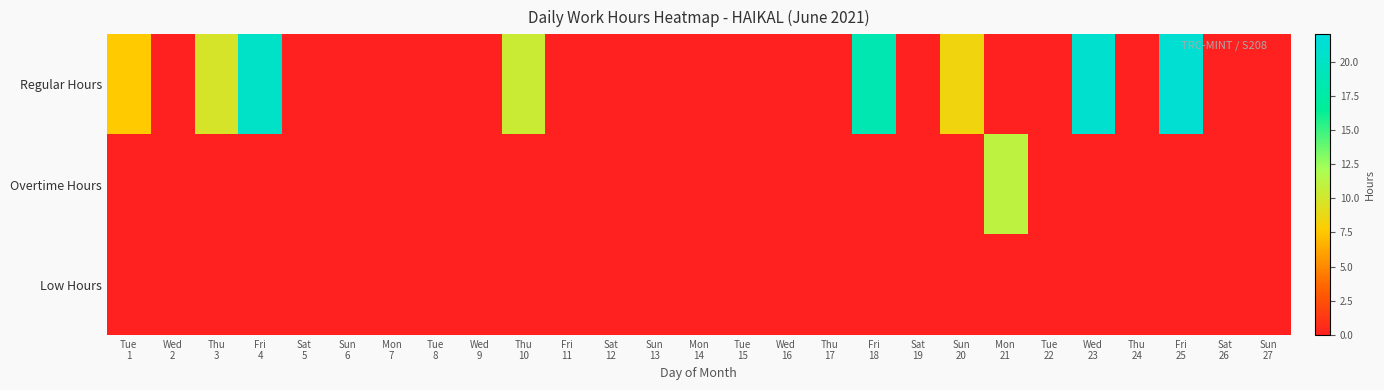

Reading left to right, list all the values displayed in this chart.

Regular Hours: Tue
1=7.7	Wed
2=0.0	Thu
3=9.9	Fri
4=20.3	Sat
5=0.0	Sun
6=0.0	Mon
7=0.0	Tue
8=0.0	Wed
9=0.0	Thu
10=10.5	Fri
11=0.0	Sat
12=0.0	Sun
13=0.0	Mon
14=0.0	Tue
15=0.0	Wed
16=0.0	Thu
17=0.0	Fri
18=18.4	Sat
19=0.0	Sun
20=8.5	Mon
21=0.0	Tue
22=0.0	Wed
23=20.7	Thu
24=0.0	Fri
25=21.1	Sat
26=0.0	Sun
27=0.0
Overtime Hours: Tue
1=0.0	Wed
2=0.0	Thu
3=0.0	Fri
4=0.0	Sat
5=0.0	Sun
6=0.0	Mon
7=0.0	Tue
8=0.0	Wed
9=0.0	Thu
10=0.0	Fri
11=0.0	Sat
12=0.0	Sun
13=0.0	Mon
14=0.0	Tue
15=0.0	Wed
16=0.0	Thu
17=0.0	Fri
18=0.0	Sat
19=0.0	Sun
20=0.0	Mon
21=11.0	Tue
22=0.0	Wed
23=0.0	Thu
24=0.0	Fri
25=0.0	Sat
26=0.0	Sun
27=0.0
Low Hours: Tue
1=0.0	Wed
2=0.0	Thu
3=0.0	Fri
4=0.0	Sat
5=0.0	Sun
6=0.0	Mon
7=0.0	Tue
8=0.0	Wed
9=0.0	Thu
10=0.0	Fri
11=0.0	Sat
12=0.0	Sun
13=0.0	Mon
14=0.0	Tue
15=0.0	Wed
16=0.0	Thu
17=0.0	Fri
18=0.0	Sat
19=0.0	Sun
20=0.0	Mon
21=0.0	Tue
22=0.0	Wed
23=0.0	Thu
24=0.0	Fri
25=0.0	Sat
26=0.0	Sun
27=0.0